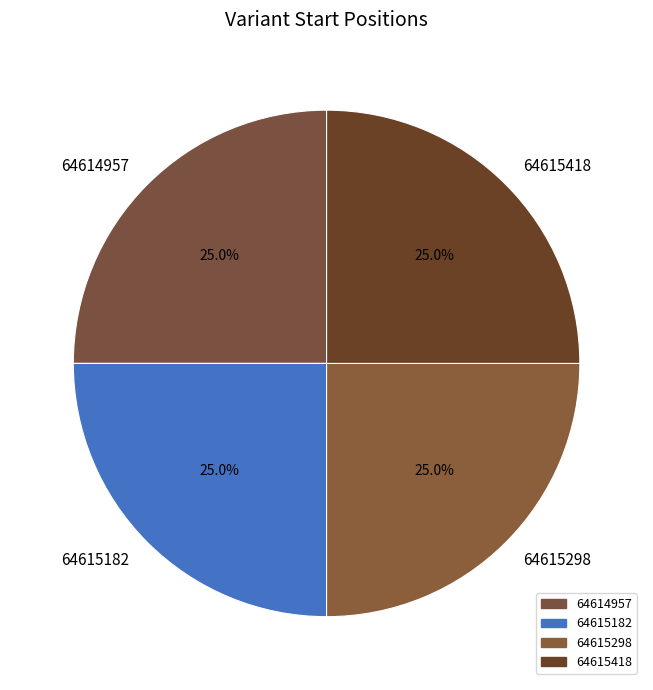

What percentage do 64615298 and 64615182 together represent?

50.0%